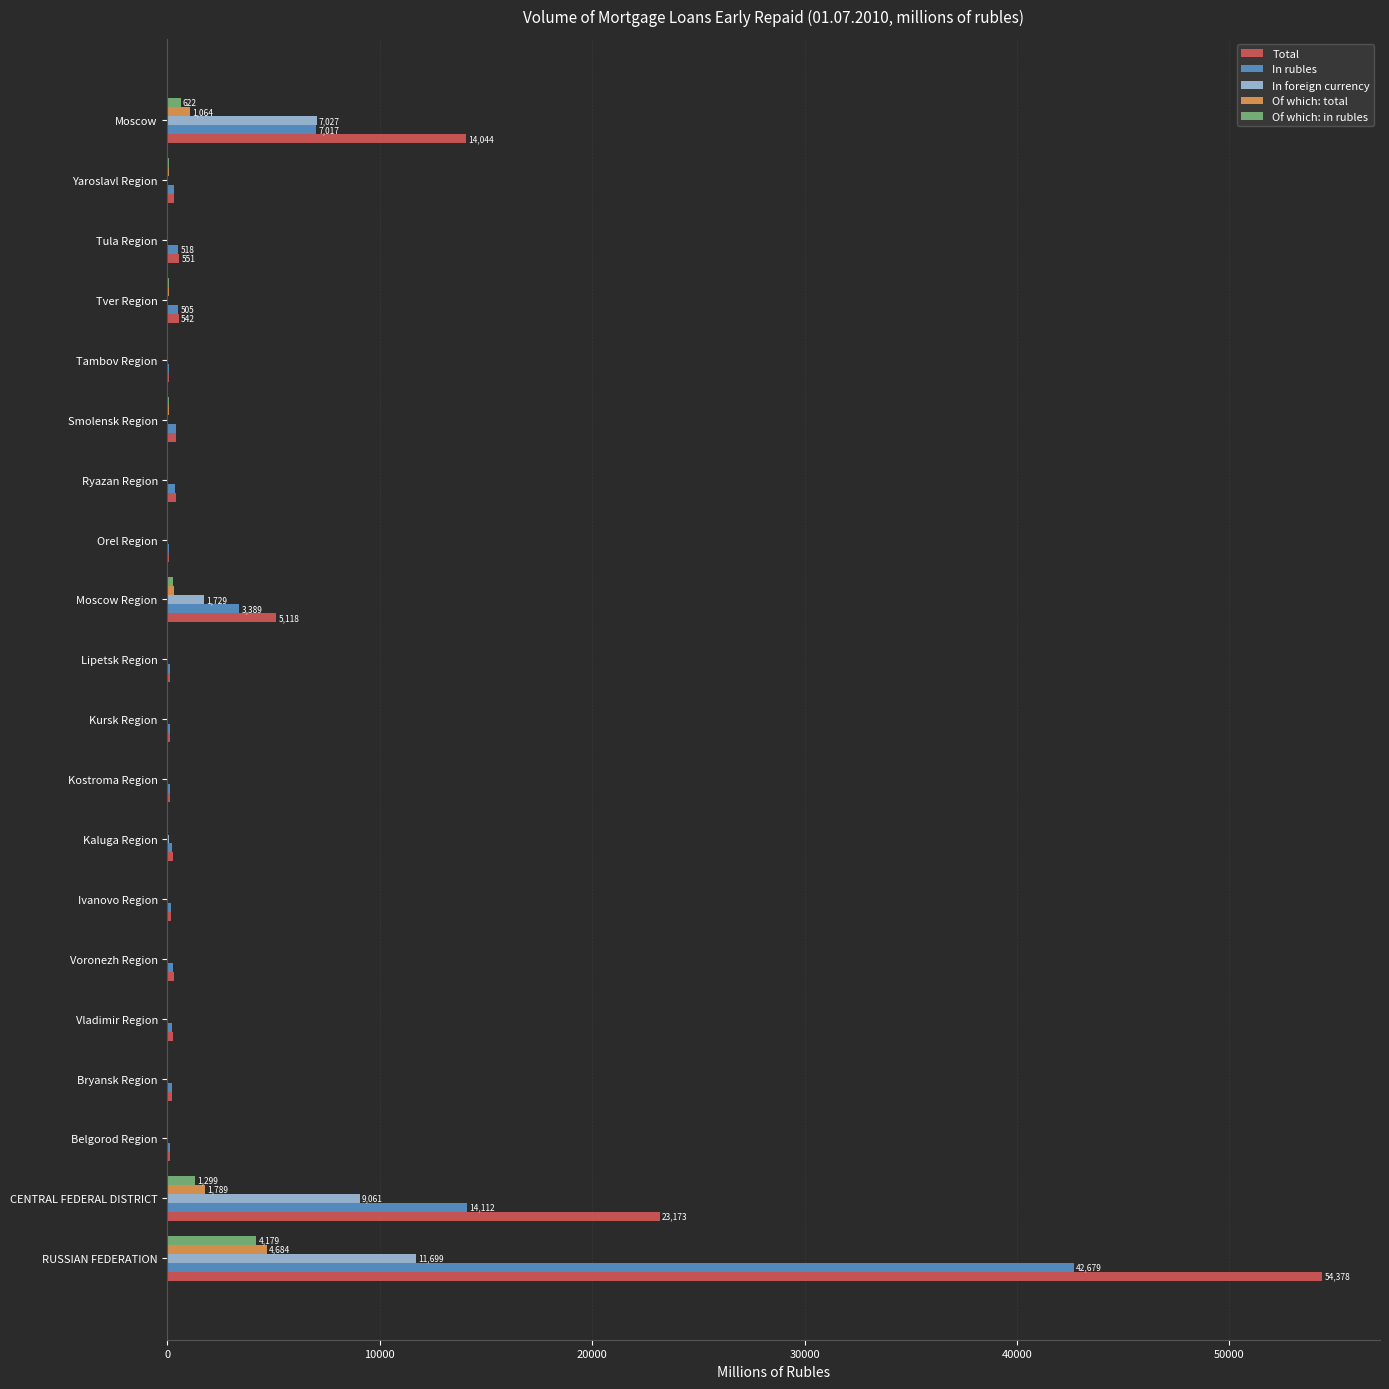

Is it true that Total equals 54378 at RUSSIAN FEDERATION?

True